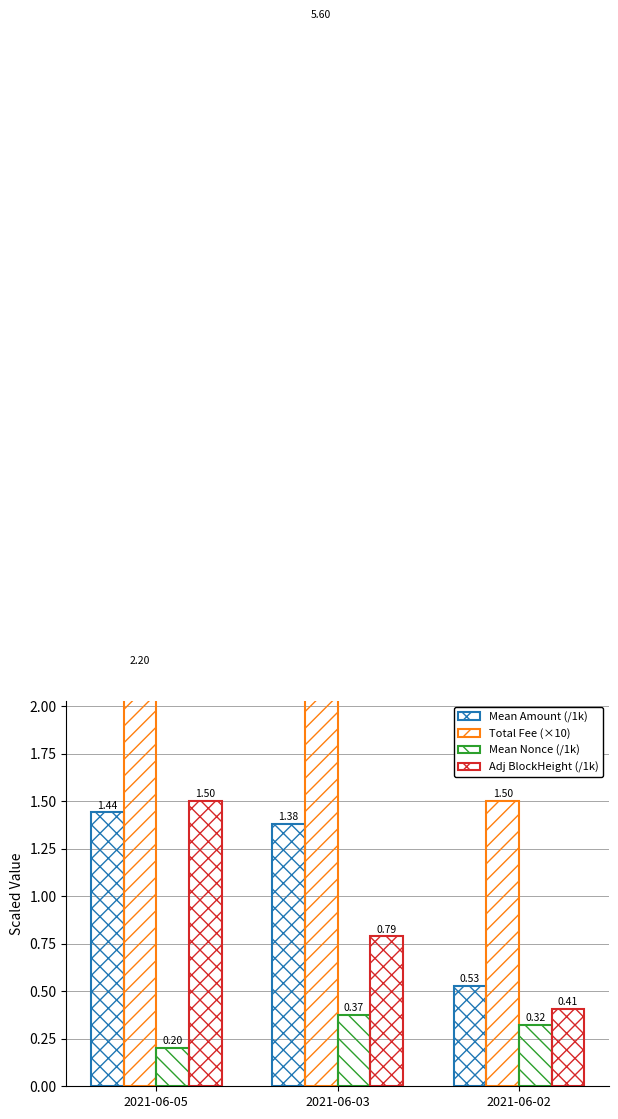

How many Total Fee (×10) values are between 1 and 5?

2